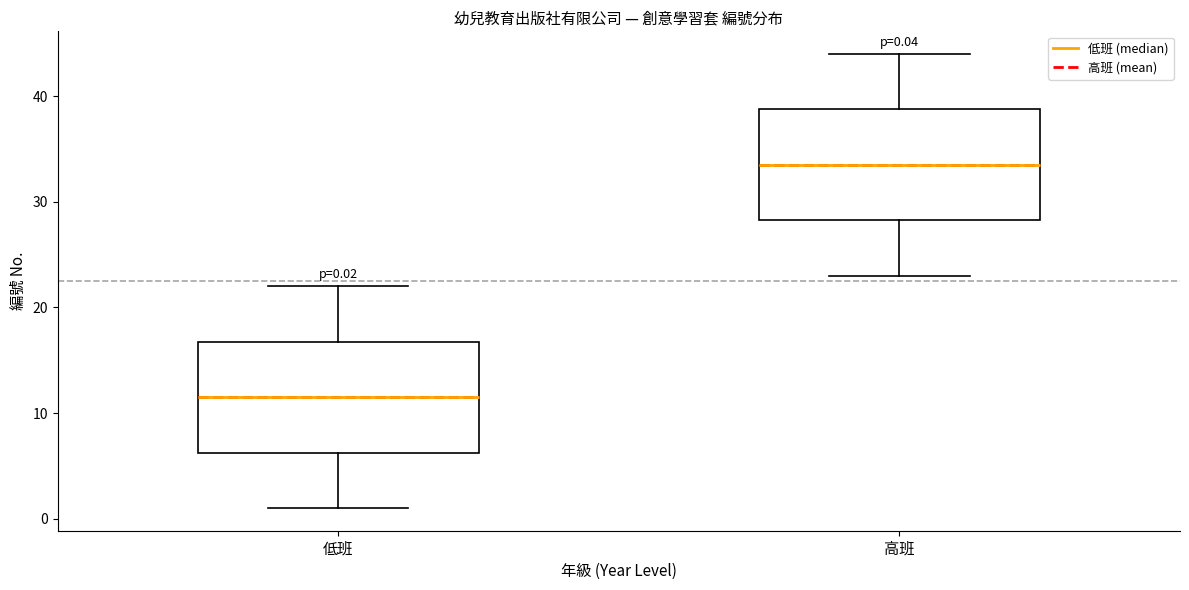

Which box has the highest median line?

高班